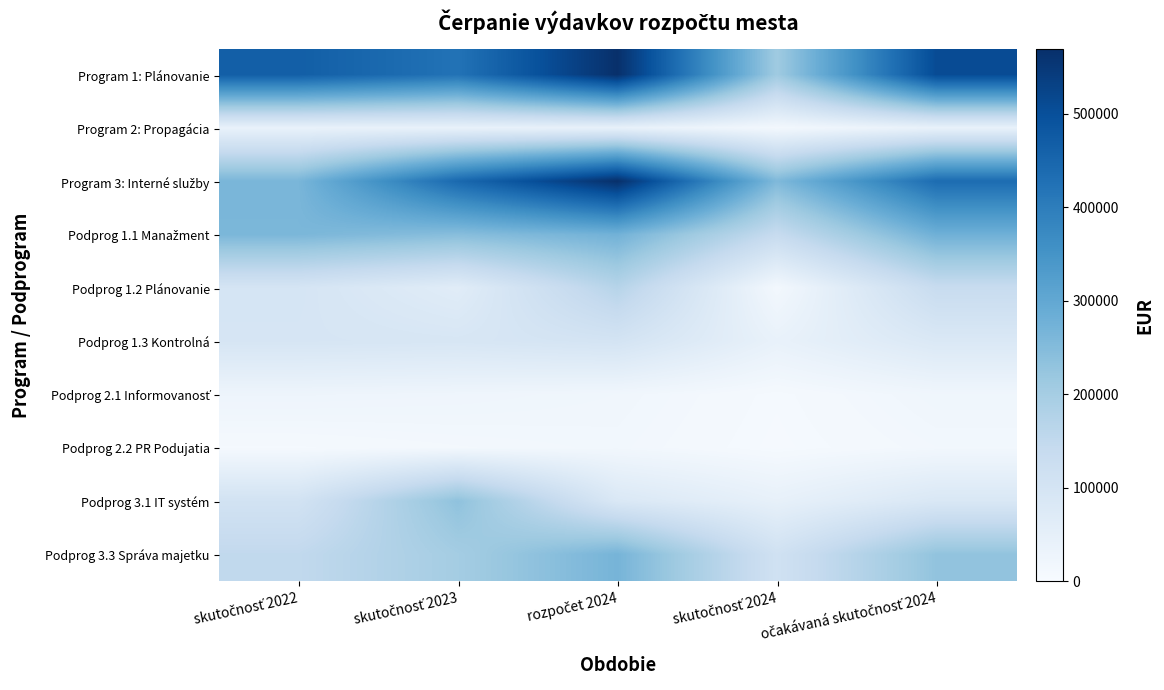

Rank the series at skutočnosť 2023 from lowest to highest value.

Podprog 2.2 PR Podujatia, Podprog 2.1 Informovanosť, Program 2: Propagácia, Podprog 1.2 Plánovanie, Podprog 1.3 Kontrolná, Podprog 3.3 Správa majetku, Podprog 3.1 IT systém, Podprog 1.1 Manažment, Program 1: Plánovanie, Program 3: Interné služby